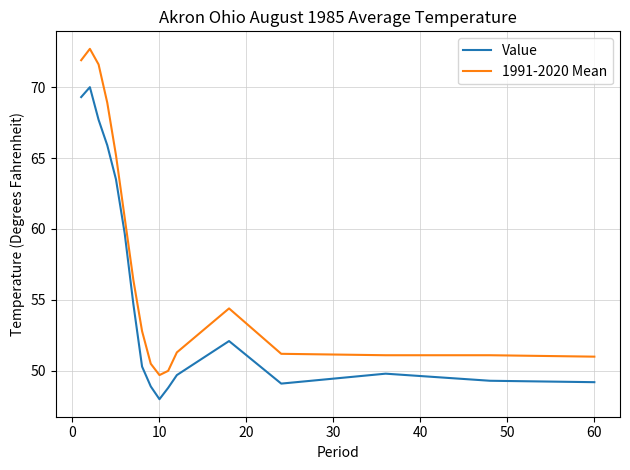

Which series has the largest total across all categories?

1991-2020 Mean